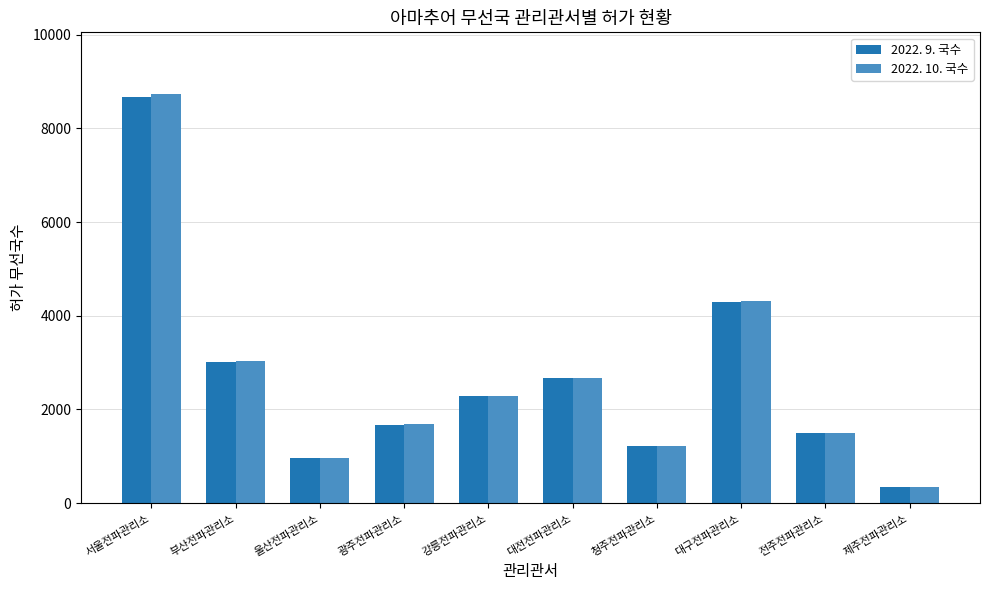

What is the sum of the 2022. 9. 국수 values at 부산전파관리소 and 강릉전파관리소?

5300